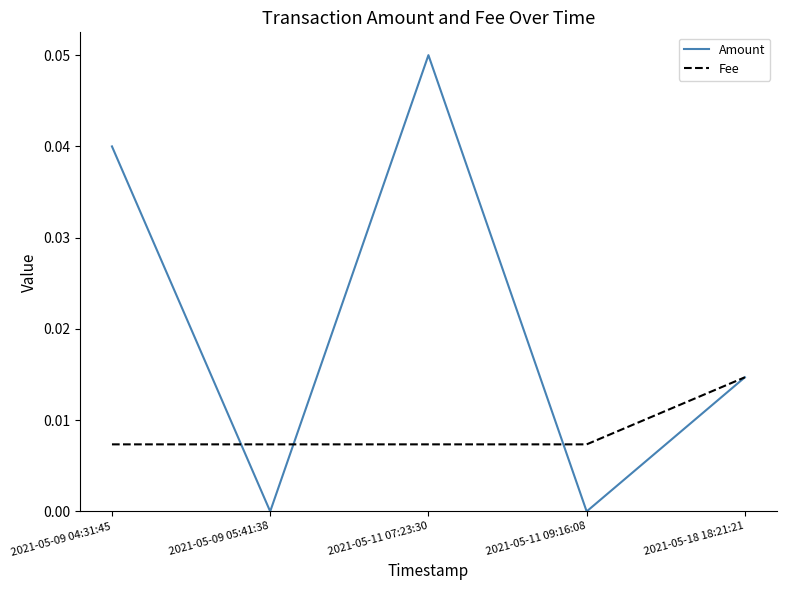

What position from the left is 2021-05-09 04:31:45?

1